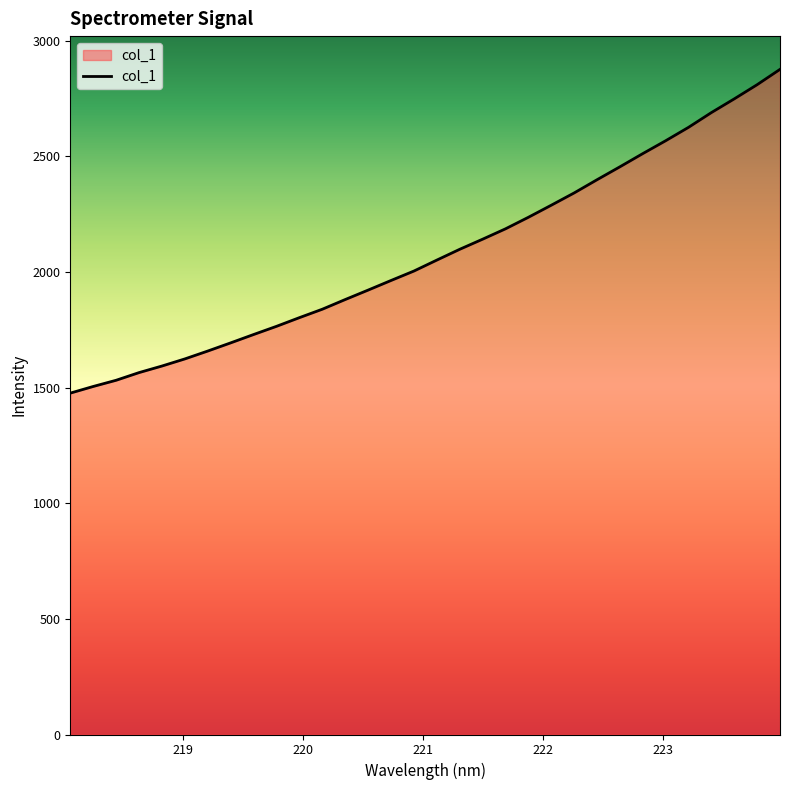

What is the smallest value displayed?

1476.3